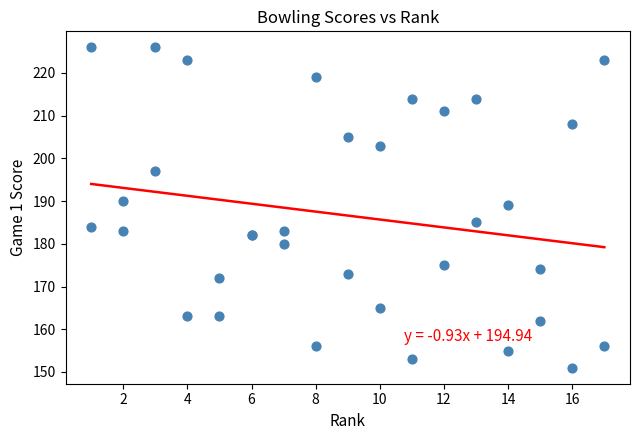

What Y value in the scatter plot is closest to 188?

189